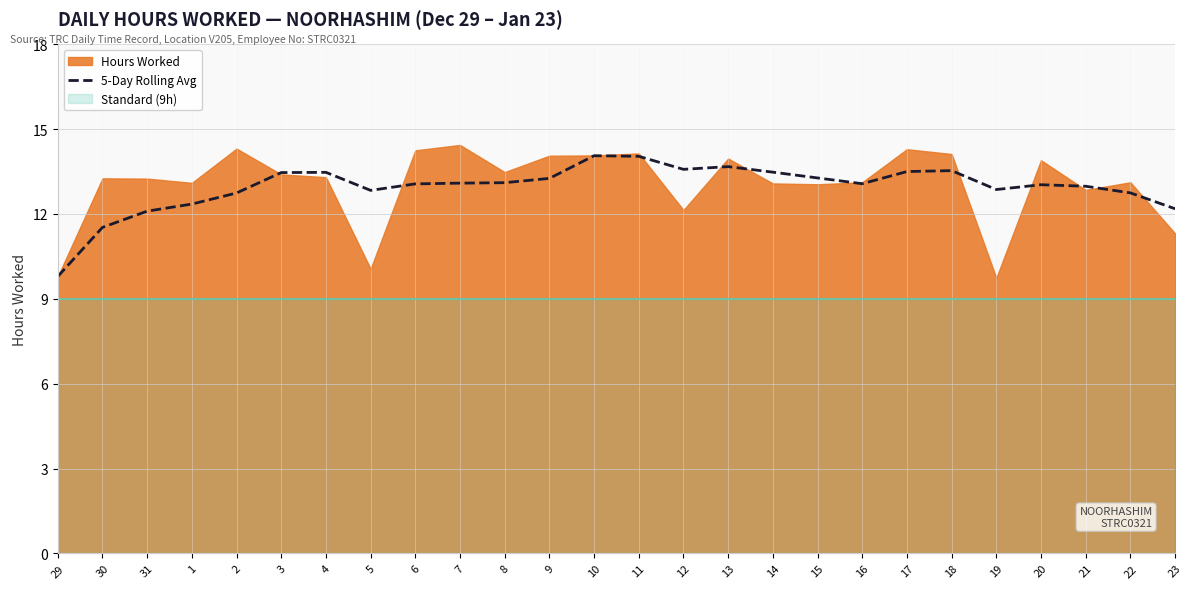

Which label corresponds to the largest value in the chart?

10